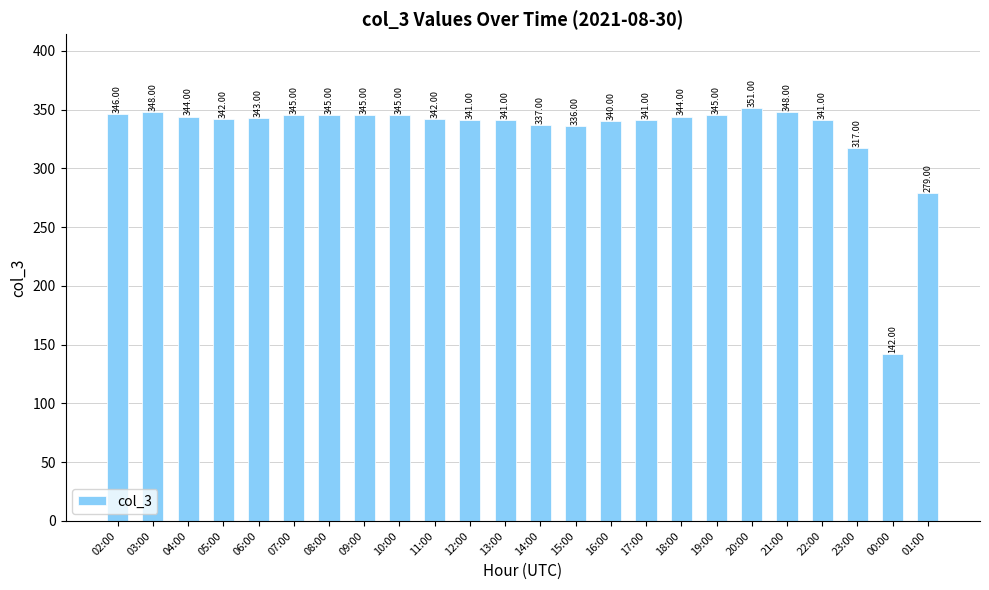

Reading right to left, list all the values displayed in this chart.

279	142	317	341	348	351	345	344	341	340	336	337	341	341	342	345	345	345	345	343	342	344	348	346